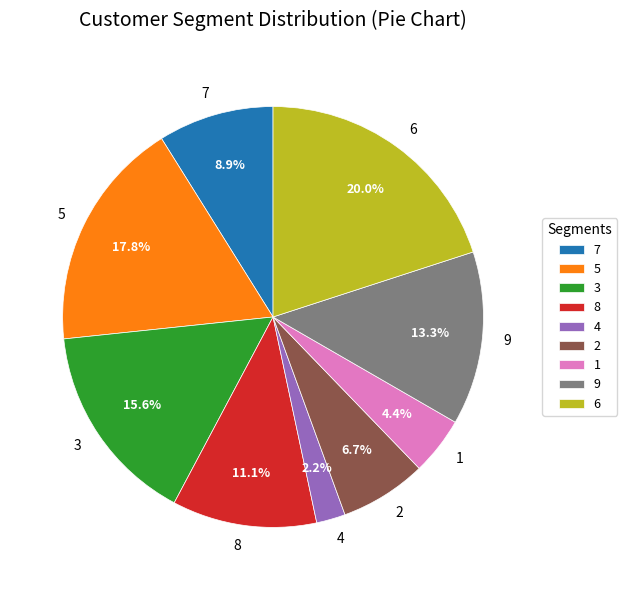

Approximately how many times larger is the value at 4 compared to 6?

0.1